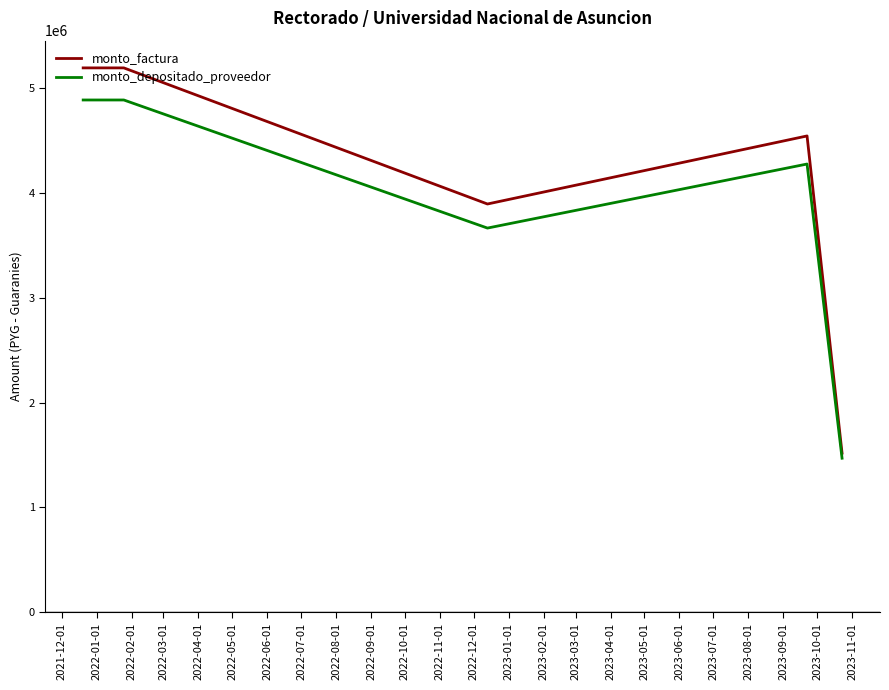

What is the greatest value displayed?

5192000